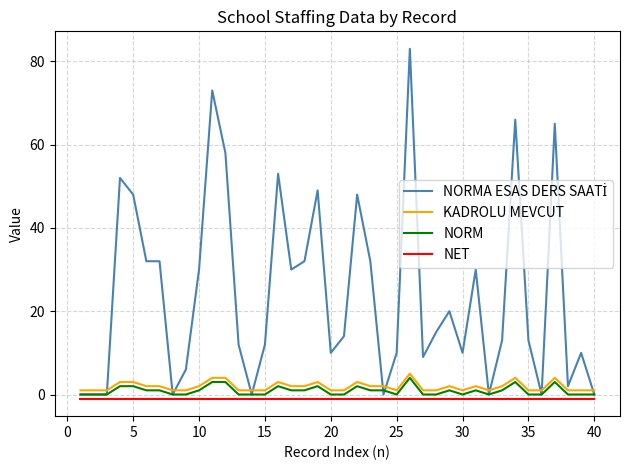

True or false: KADROLU MEVCUT and NET intersect in this chart.

False